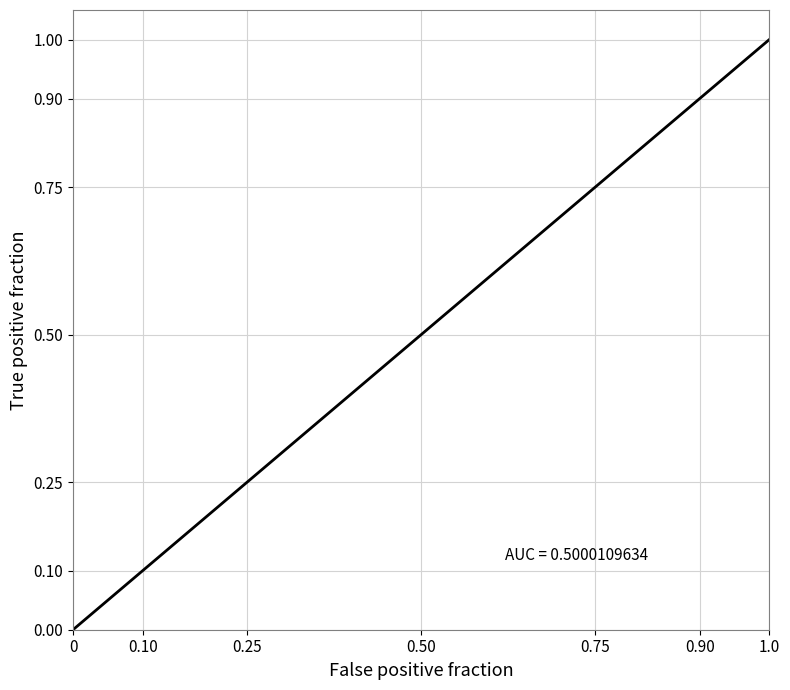

What is the greatest value displayed?

1.0